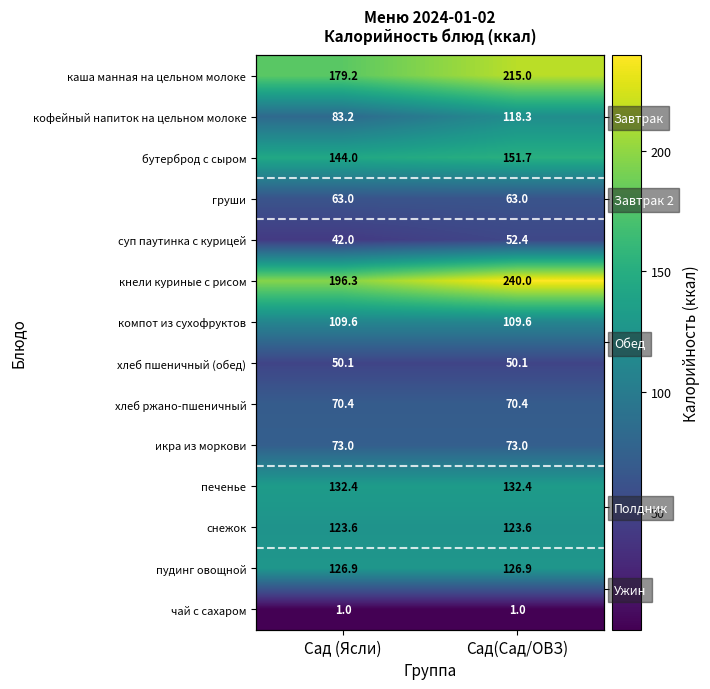

Which series has the largest total across all categories?

кнели куриные с рисом